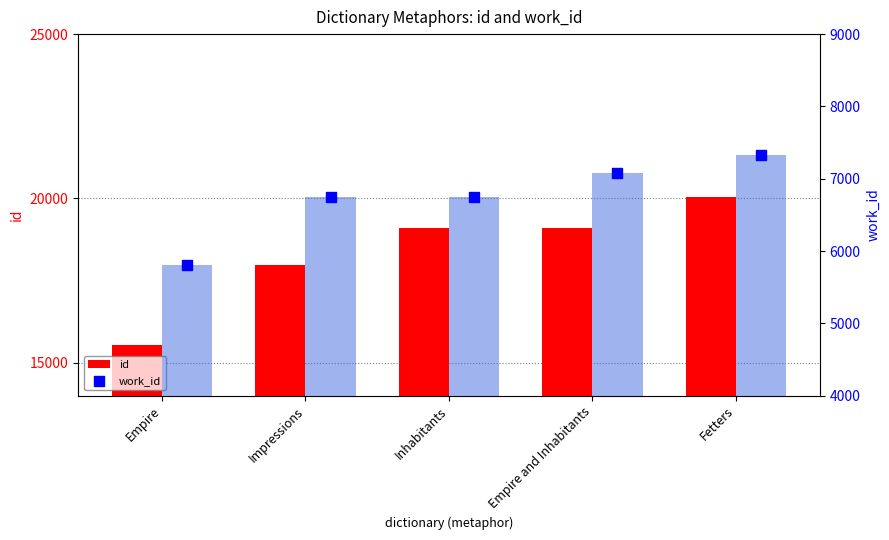

At how many categories does at least one series exceed 17522?

4